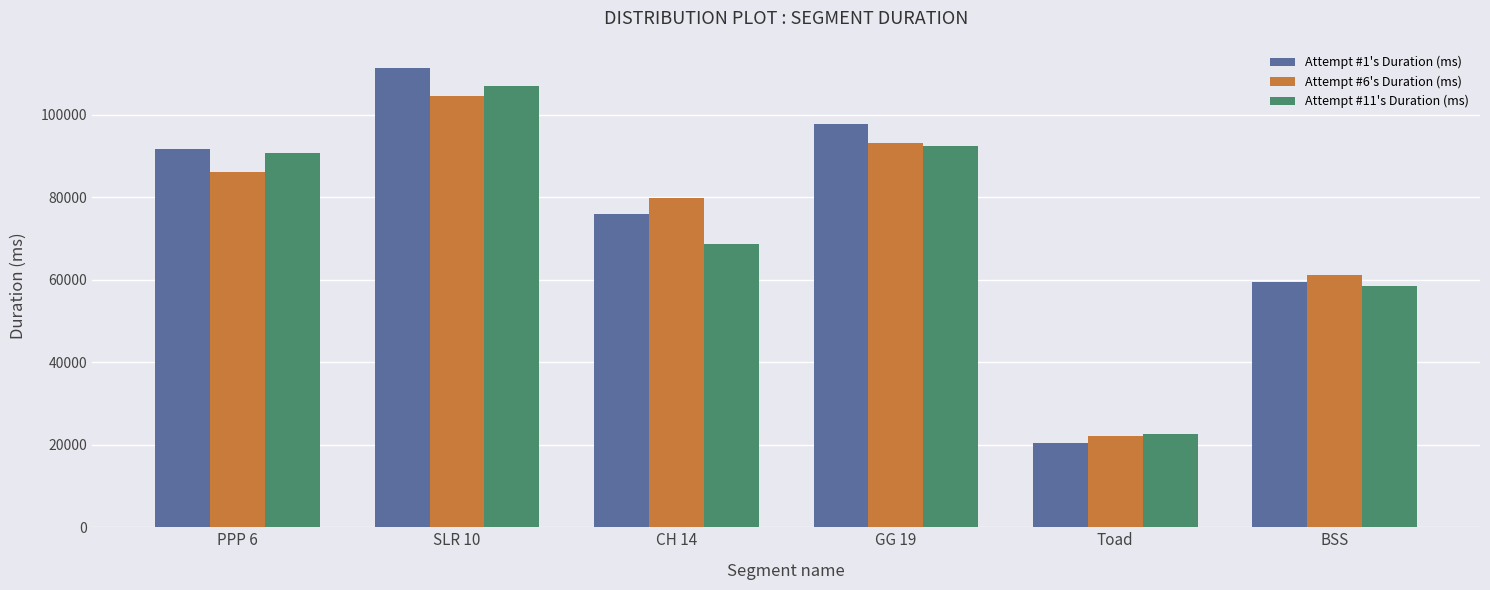

Is the value of Attempt #6's Duration (ms) at CH 14 greater than the value of Attempt #11's Duration (ms) at Toad?

Yes